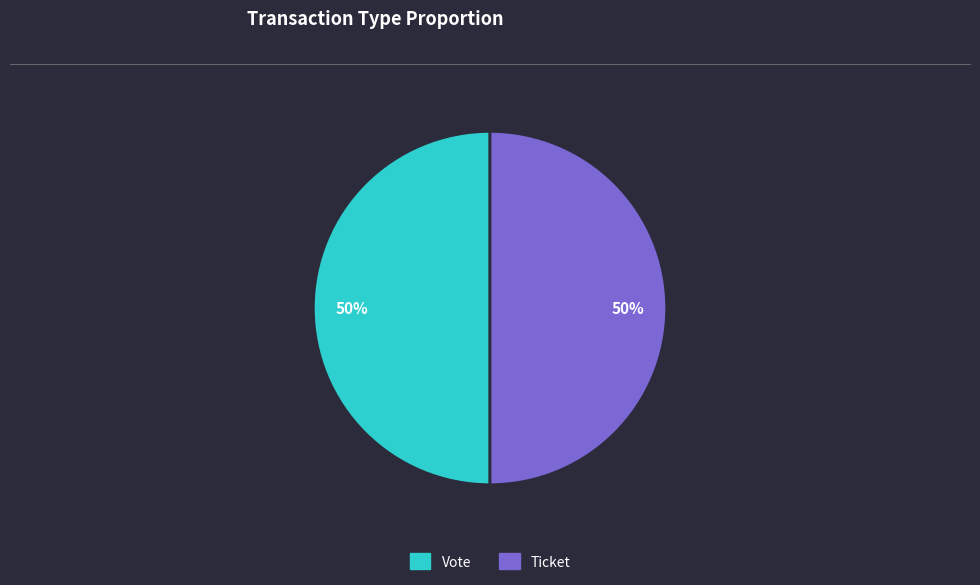

What is the ratio of the value at Ticket to the value at Vote?

1.0